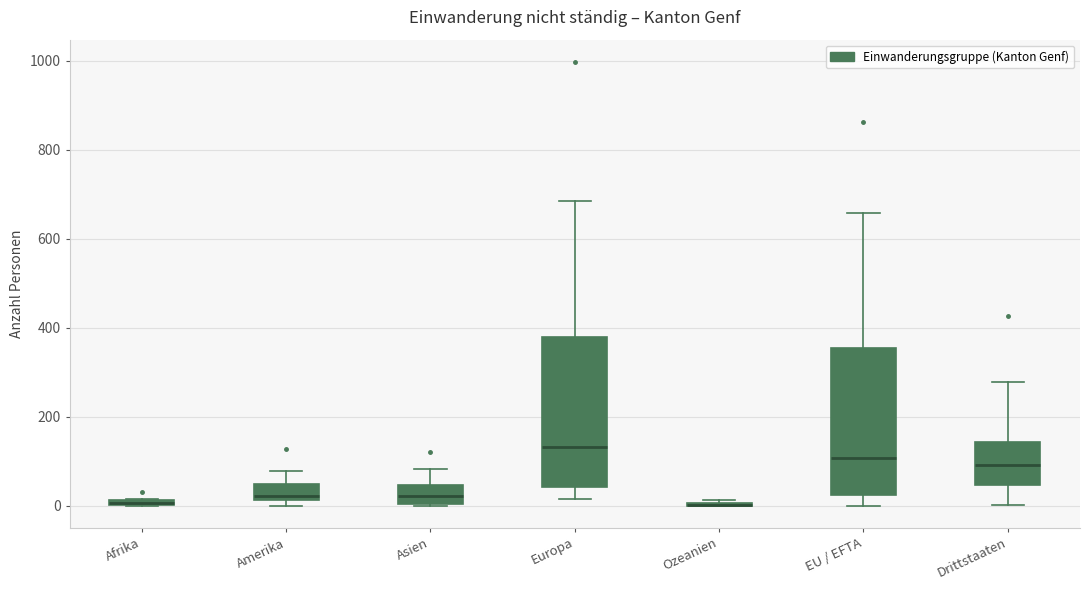

Where does the upper whisker of the box for Drittstaaten end on the y-axis? The values are not printed on the chart, so give them approximately, as read against the axis.

280